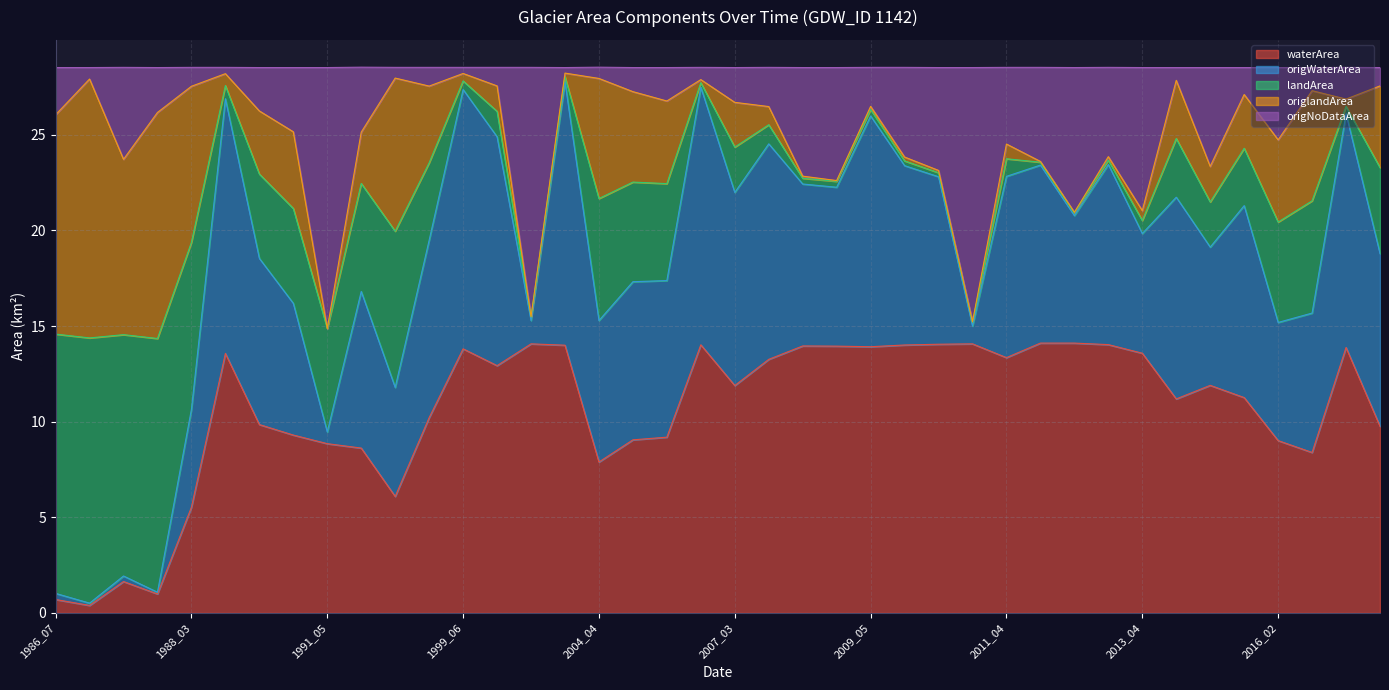

True or false: waterArea and origNoDataArea intersect in this chart.

False